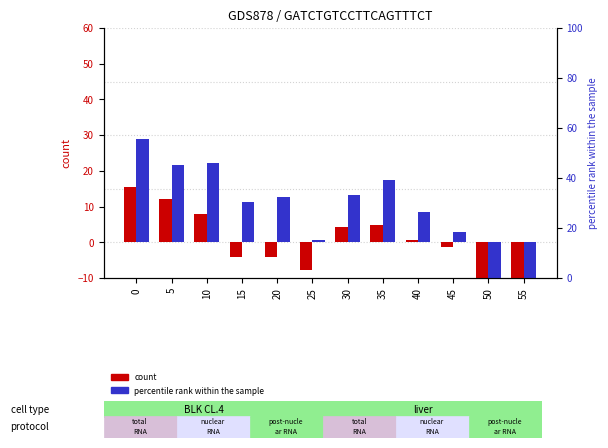

How many series are shown in this chart?

2